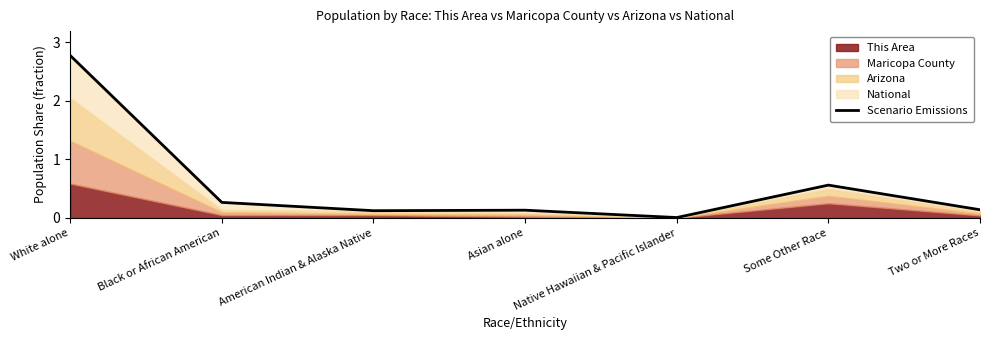

Is it true that the value at Some Other Race is 0.3?

False